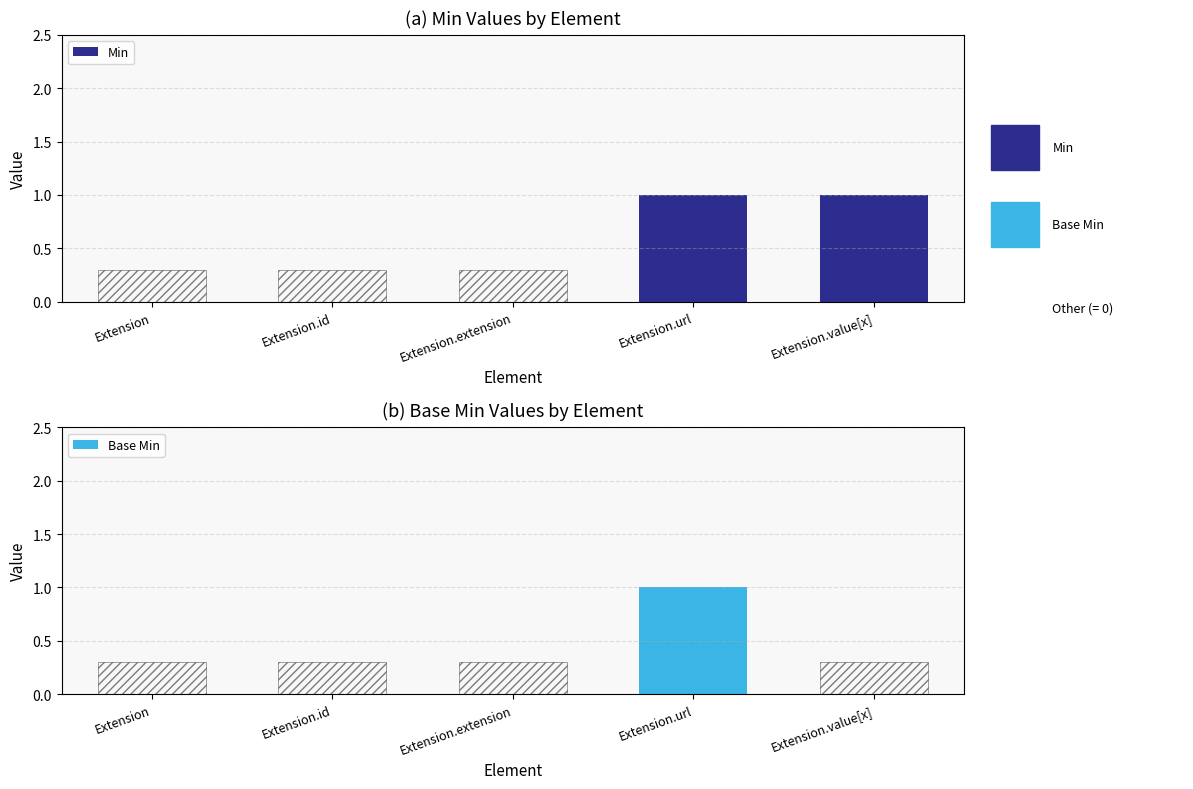

The value of Base Min at Extension.value[x] is 0. True or false?

True